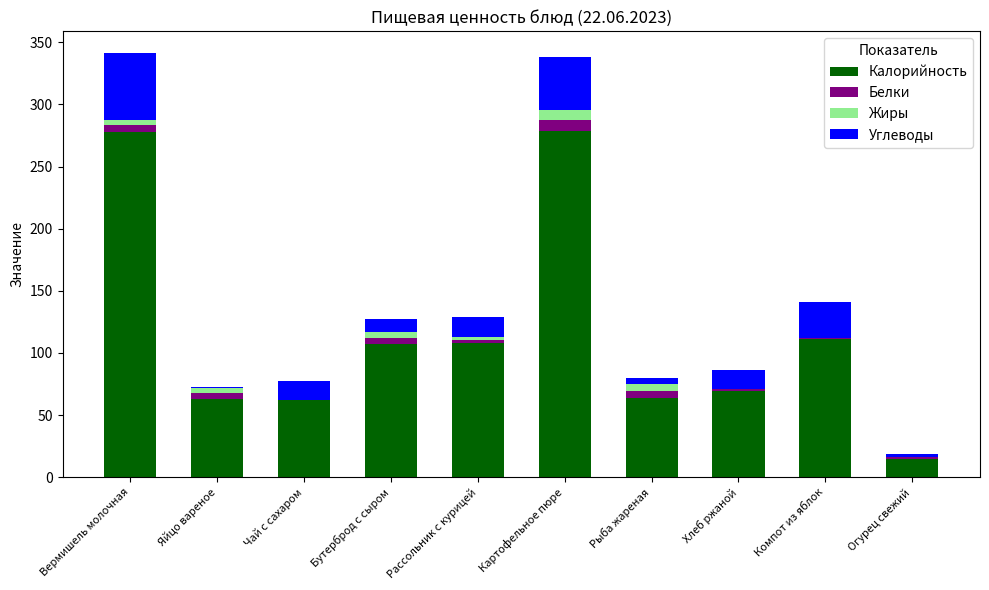

Is it true that Калорийность equals 81.6 at Яйцо вареное?

False